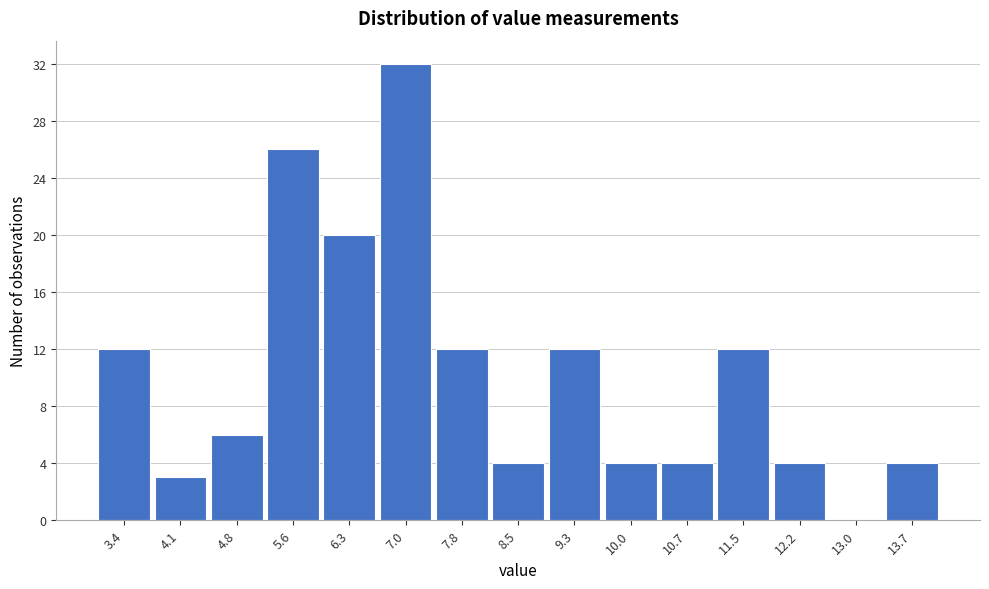

Reading left to right, what are all the values shown in this chart?

3.4=12	4.1=3	4.8=6	5.6=26	6.3=20	7.0=32	7.8=12	8.5=4	9.3=12	10.0=4	10.7=4	11.5=12	12.2=4	13.0=0	13.7=4